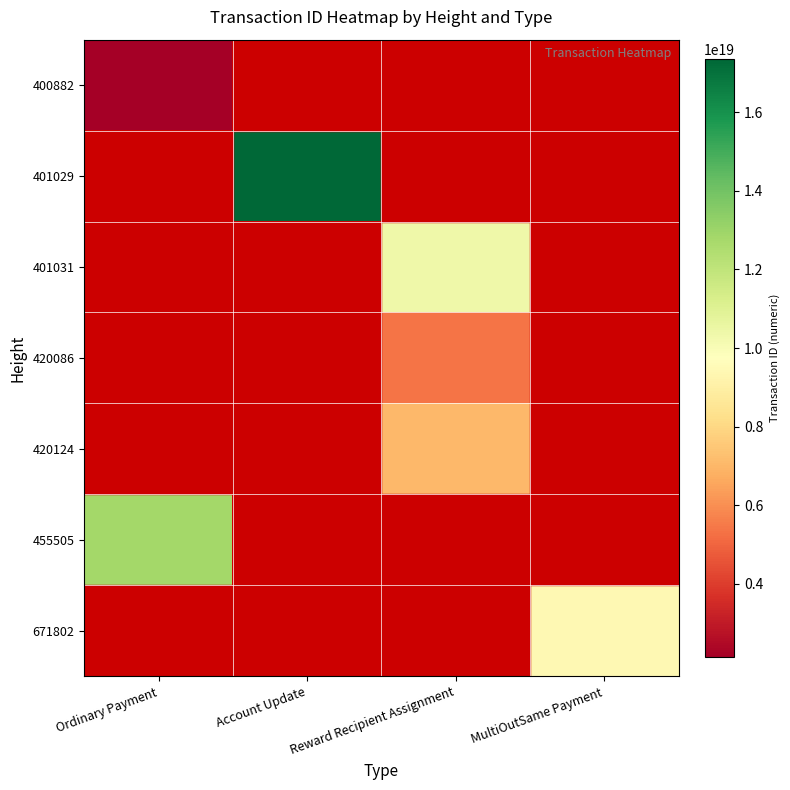

Is the value of 455505 at Reward Recipient Assignment greater than the value of 420086 at Account Update?

No